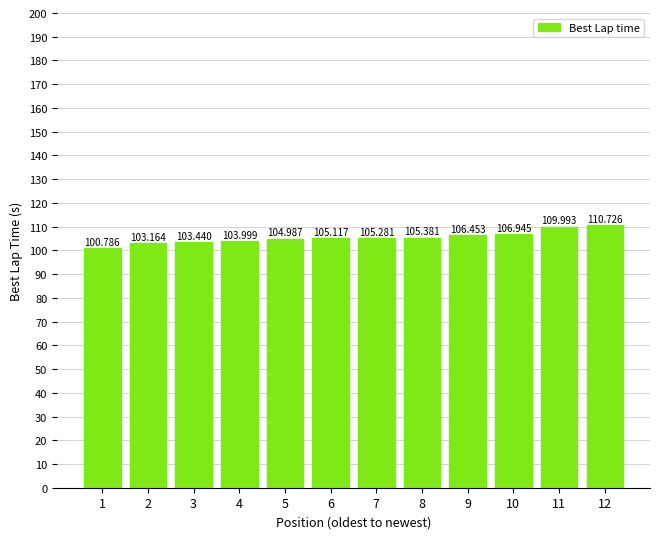

How many data points does each series have?

12